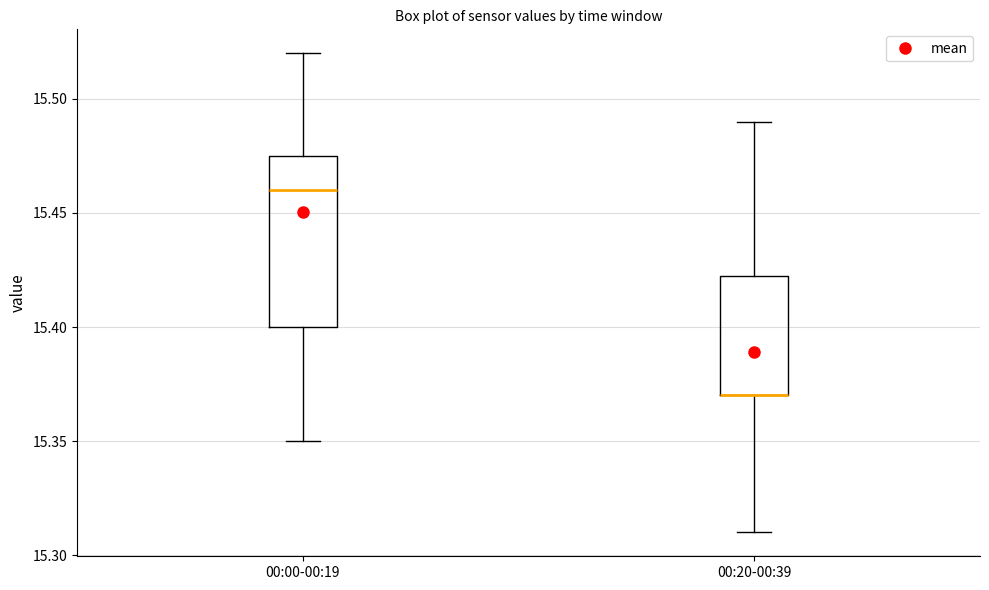

Reading left to right, transcribe this box plot: for each box, give where its median line is, the range the box spans, and where its two whiskers end, as read against the y-axis. The values are not printed on the chart, so give them approximately, as read against the axis.

00:00-00:19: median 15.460, box 15.400 to 15.475, whiskers 15.350 to 15.520
00:20-00:39: median 15.370 (drawn on the box's lower edge), box 15.370 to 15.425, whiskers 15.310 to 15.490